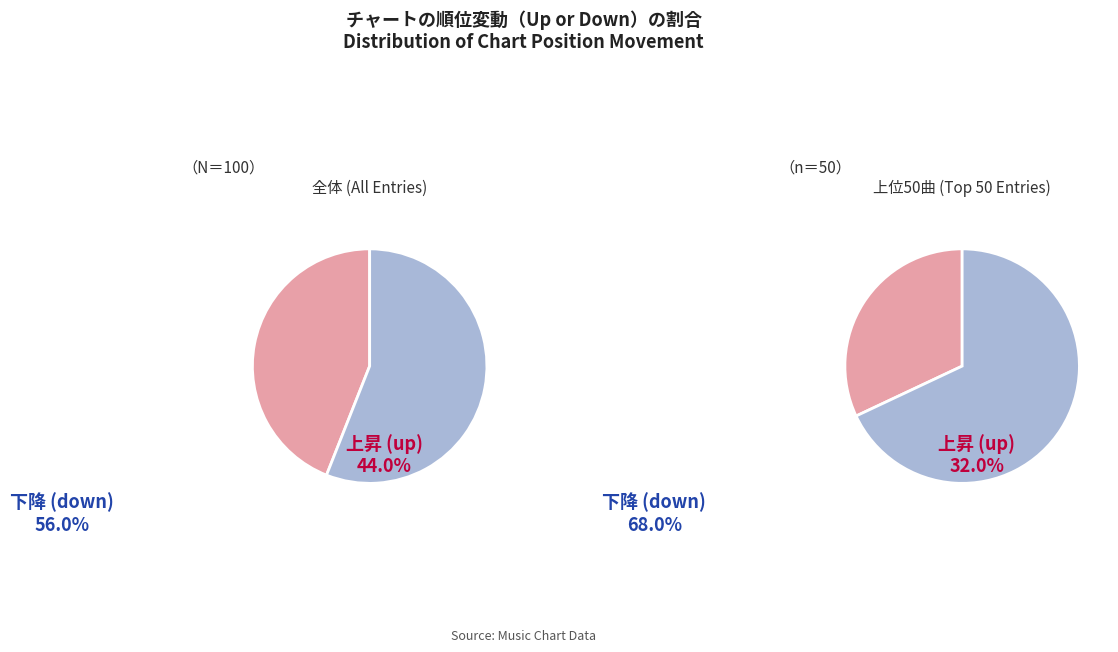

Which category accounts for the majority?

down